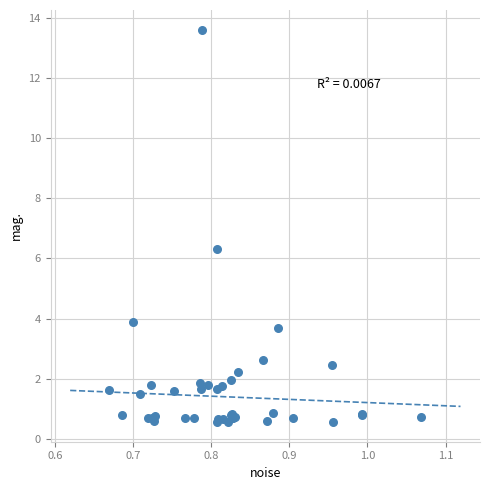

What Y value in the scatter plot is closest to 7?

6.3